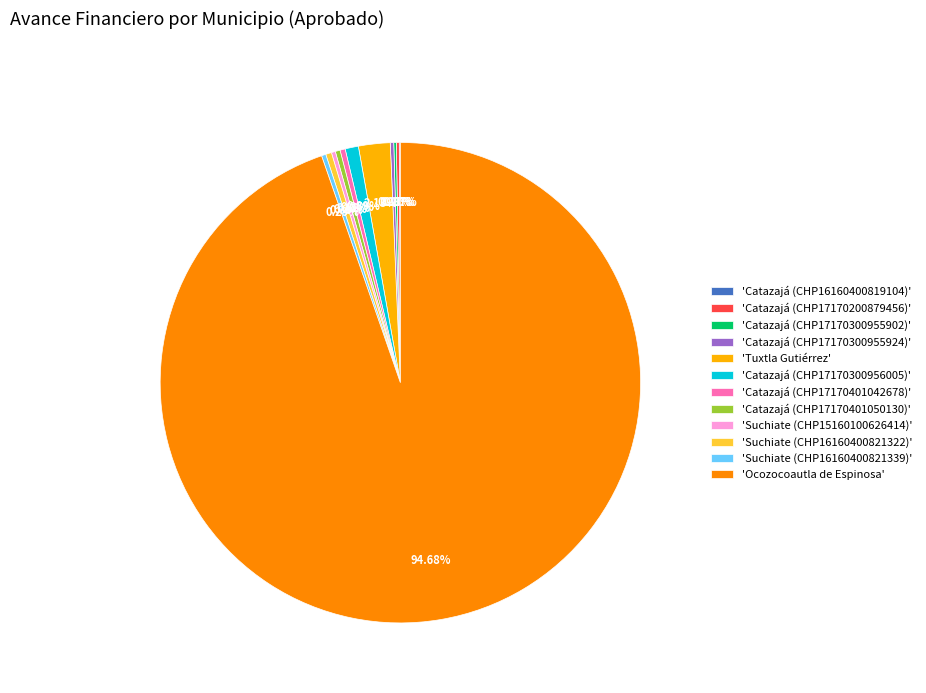

Is there any slice that represents more than half of the pie?

Yes